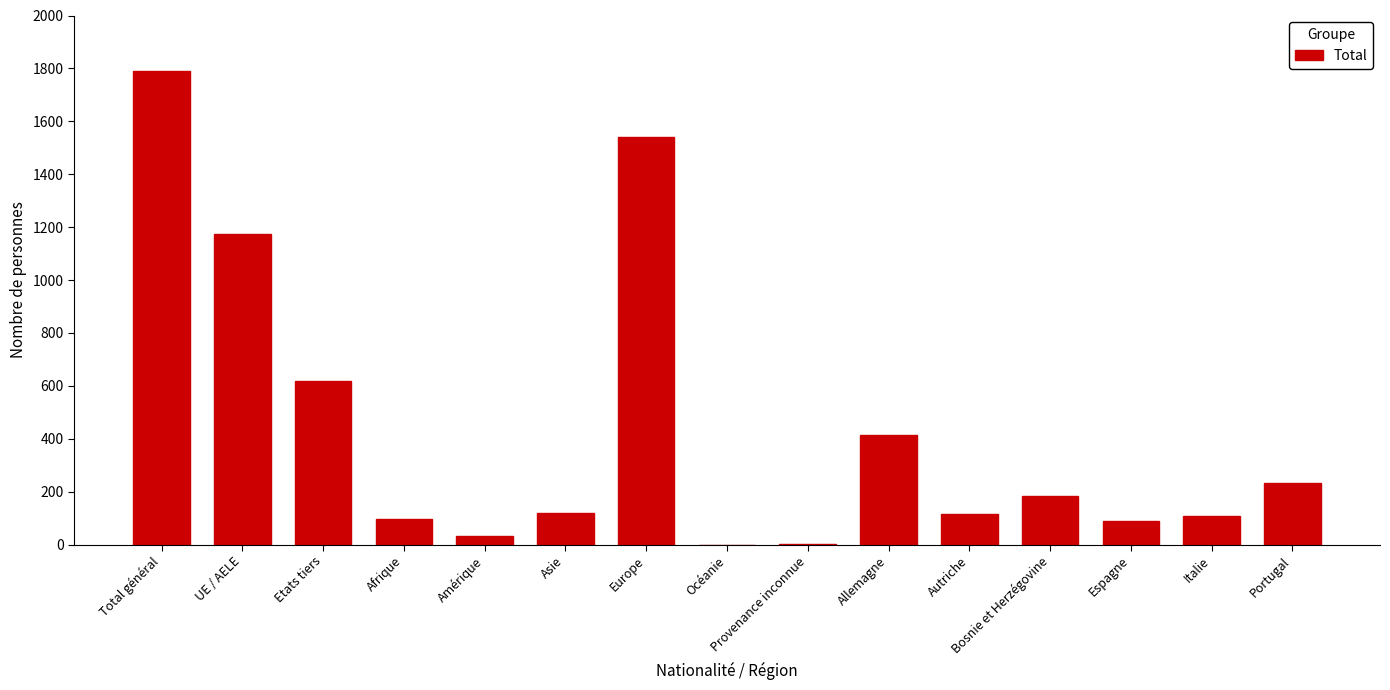

How many categories are shown in the chart?

15